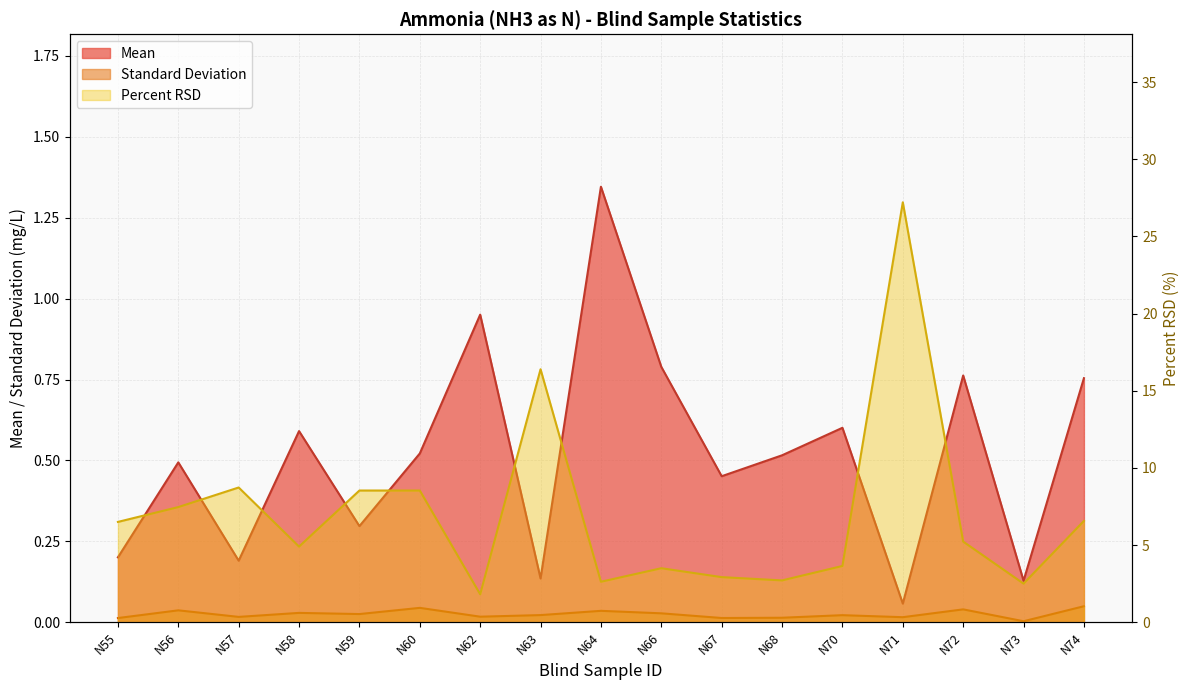

How many interior local valleys does the Standard Deviation series have?

6